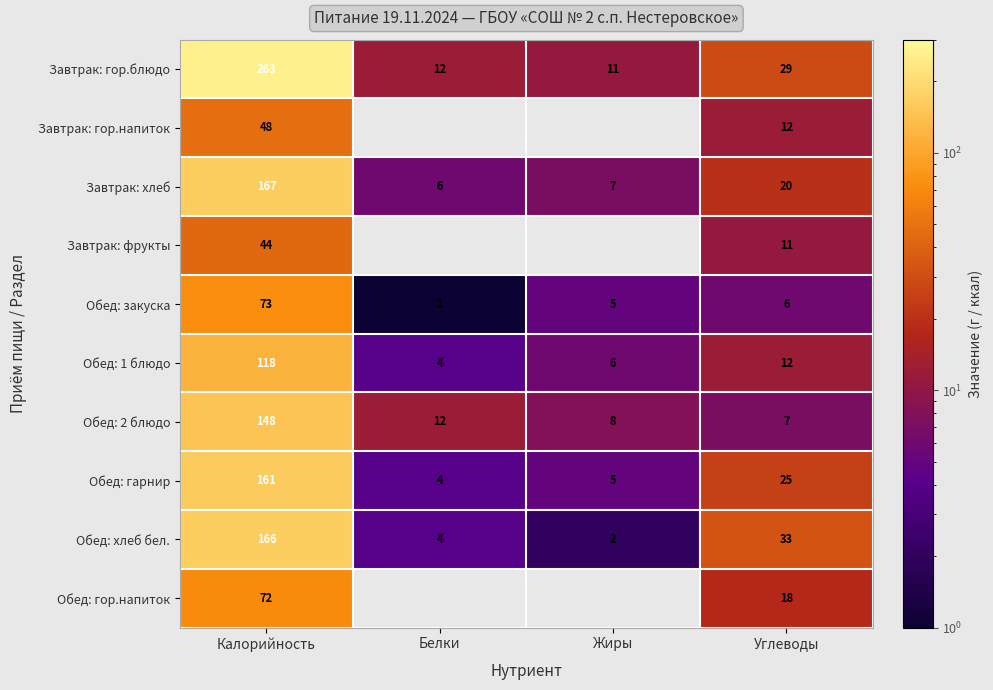

At which label does Обед: хлеб бел. first exceed 33?

Калорийность